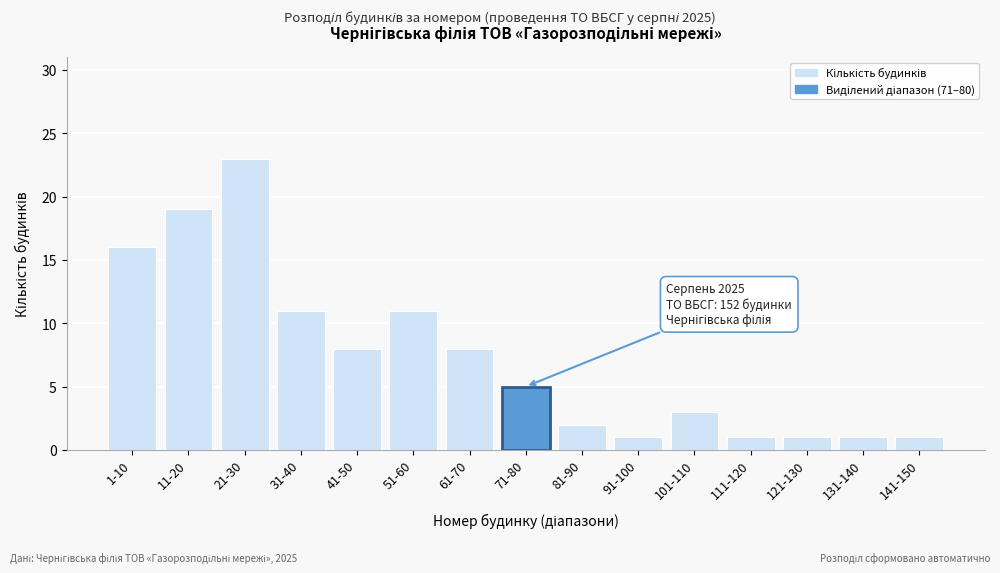

Reading left to right, list all the values displayed in this chart.

16	19	23	11	8	11	8	5	2	1	3	1	1	1	1